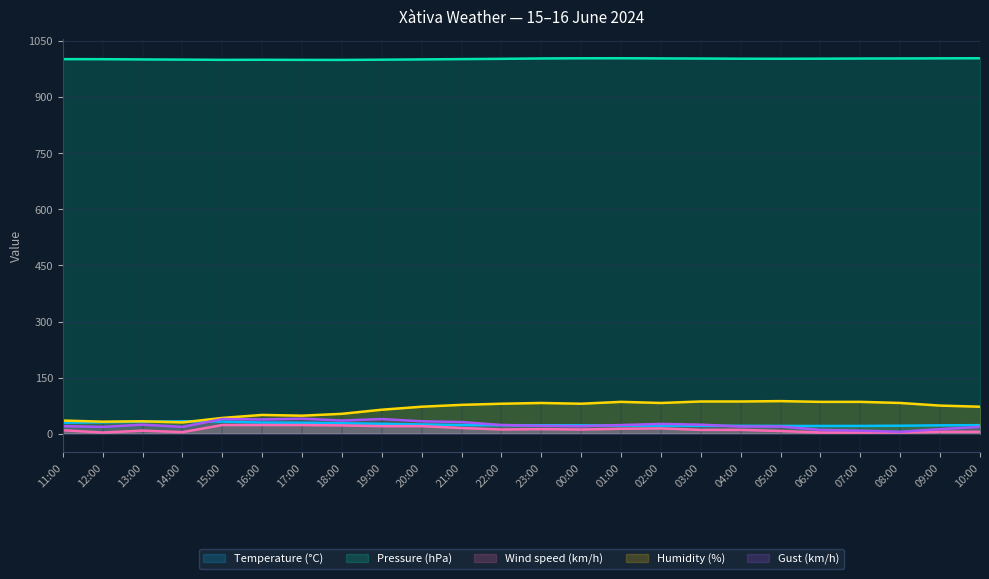

How many data points does each series have?

24